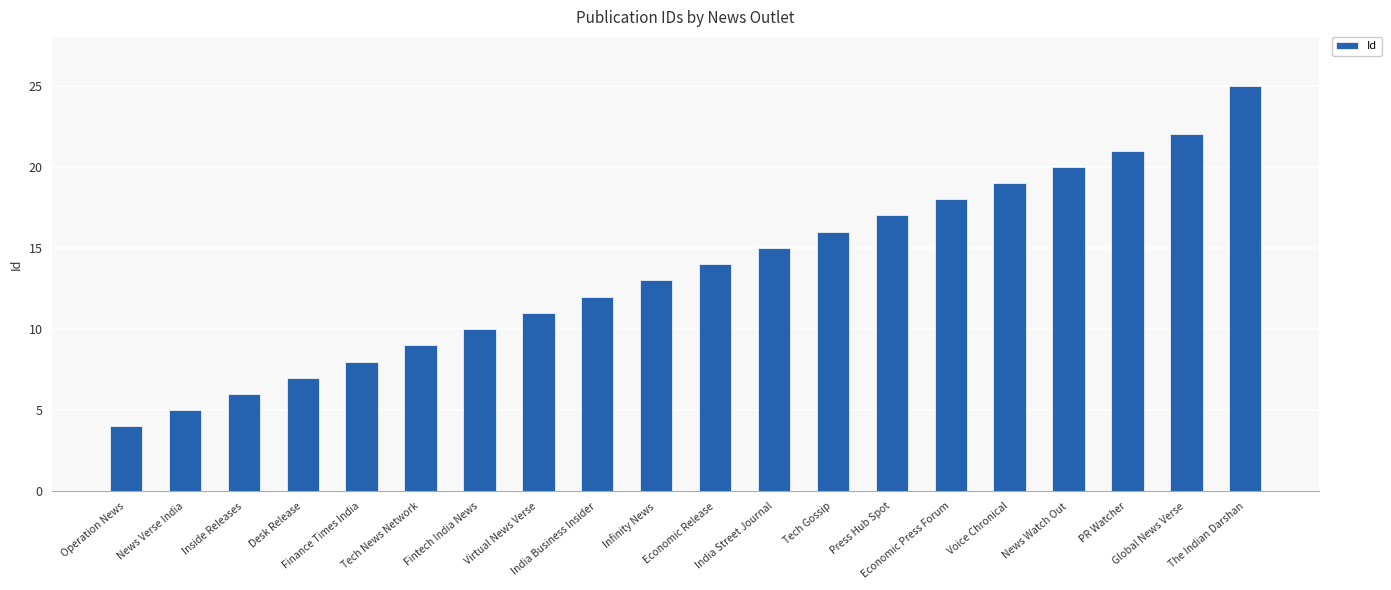

Between India Street Journal and Press Hub Spot, which is larger?

Press Hub Spot